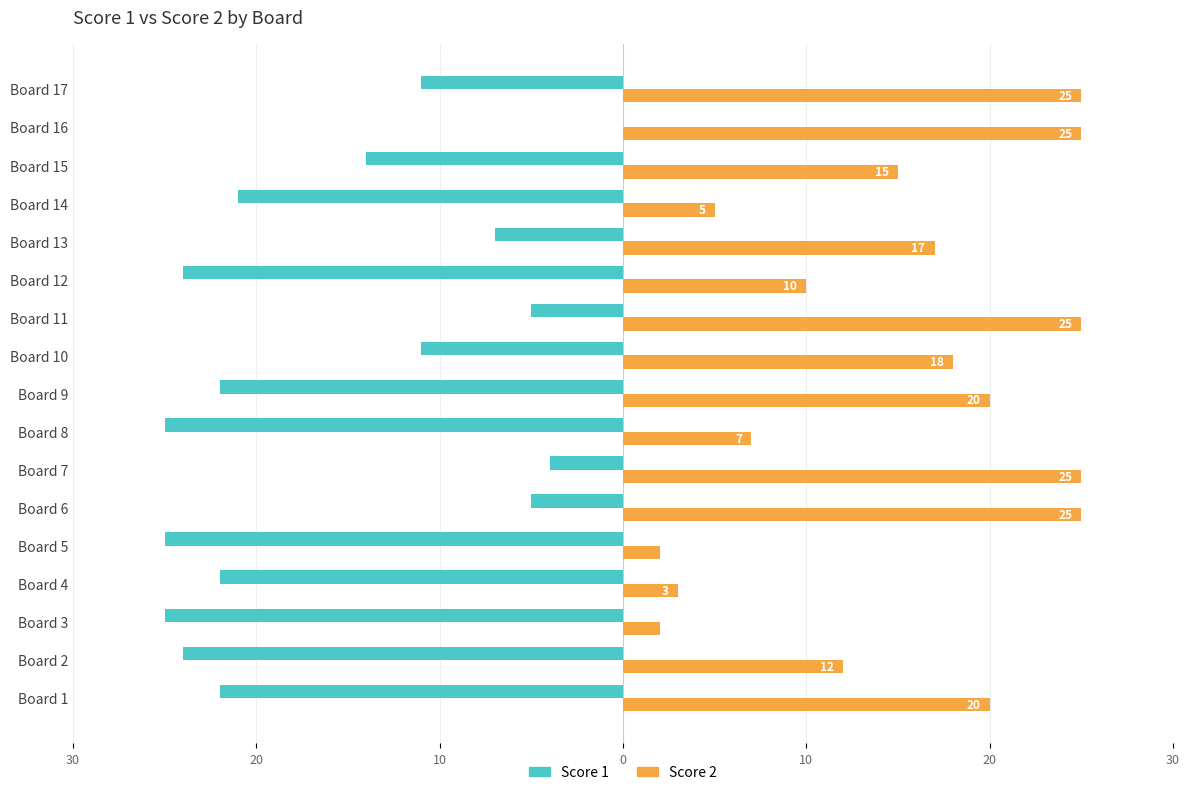

List the series in order of their peak value, highest first.

Score 2, Score 1